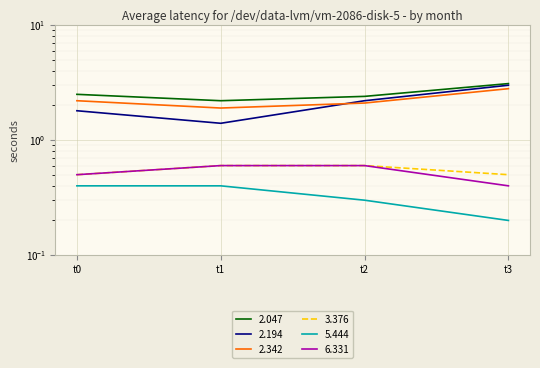

How many lines are shown in the chart?

6